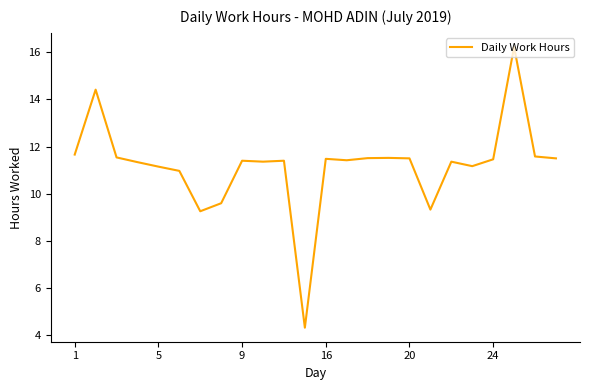

What is the minimum value shown in the chart?

4.3